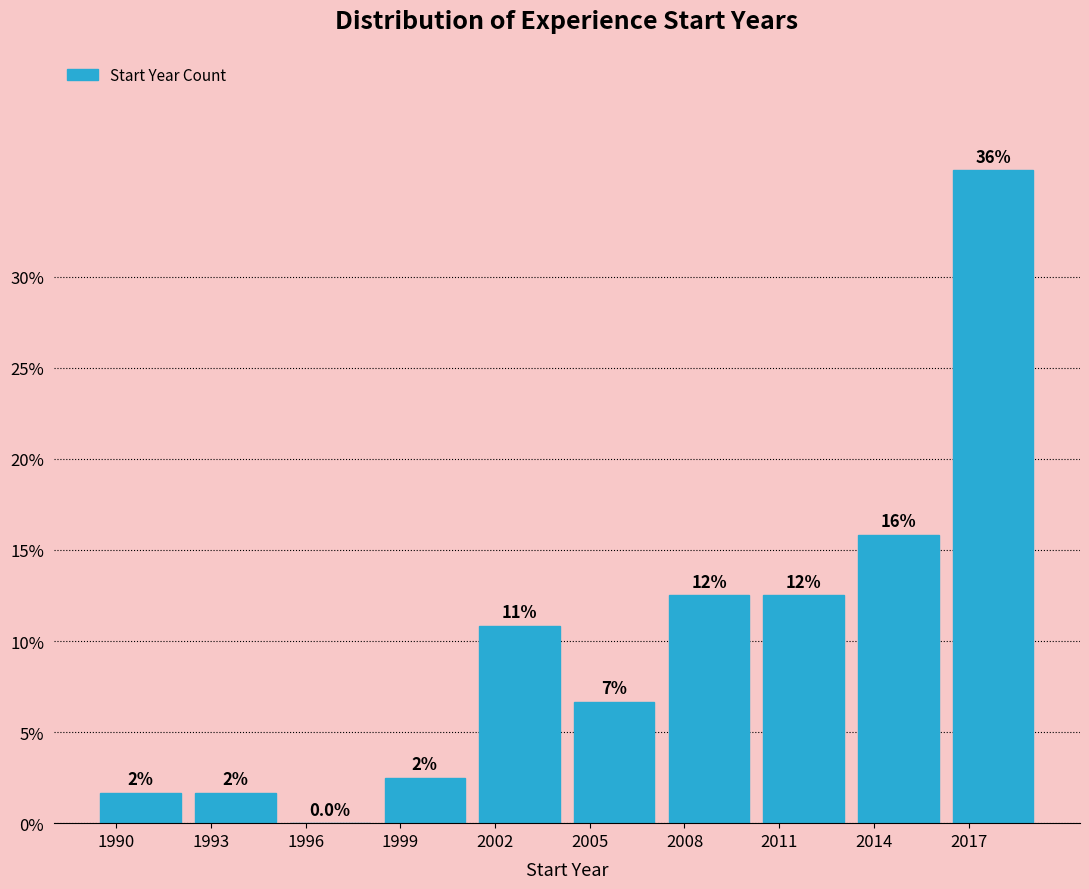

Are the bars horizontal?

No